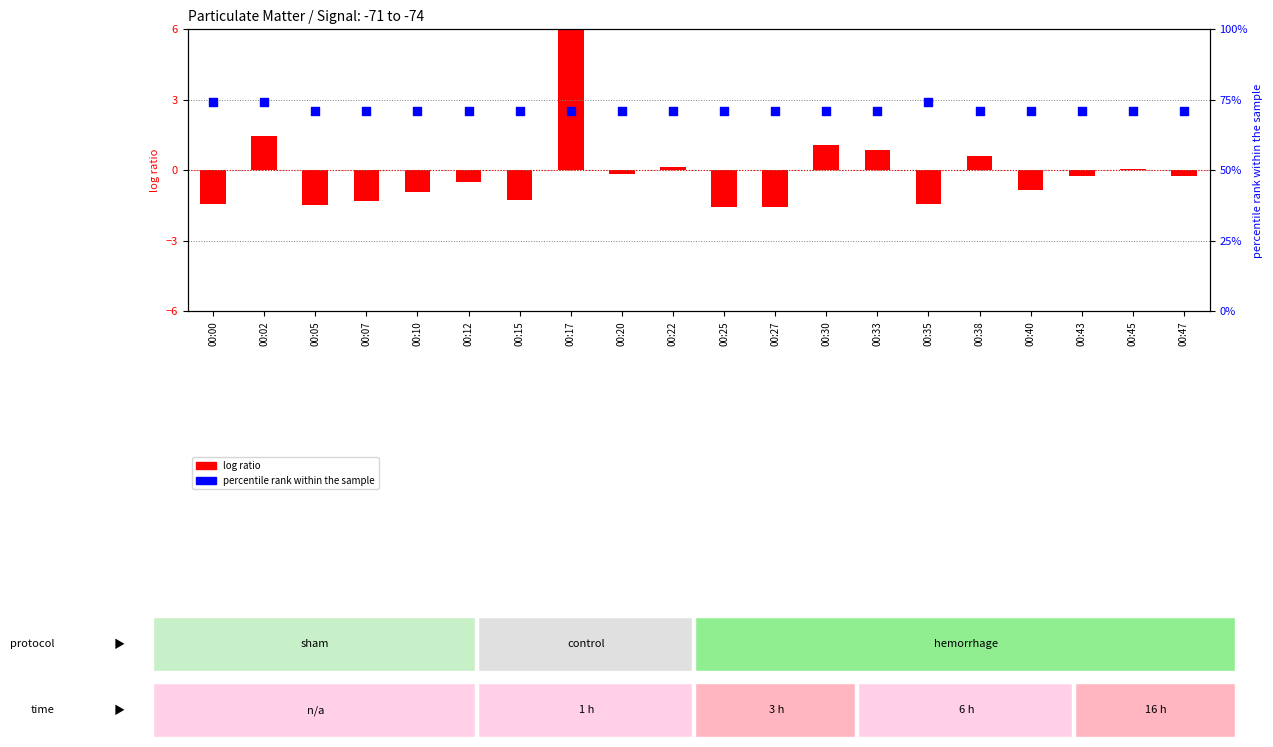

What are all the series names shown in the legend?

log ratio, percentile rank within the sample